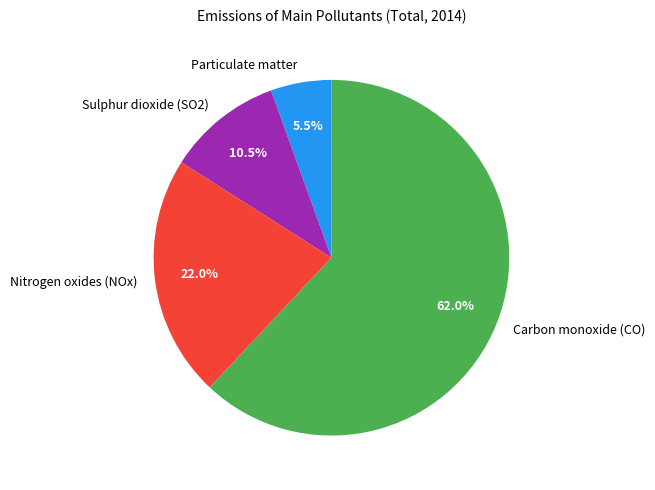

Which category has the biggest portion of the pie?

Carbon monoxide (CO)